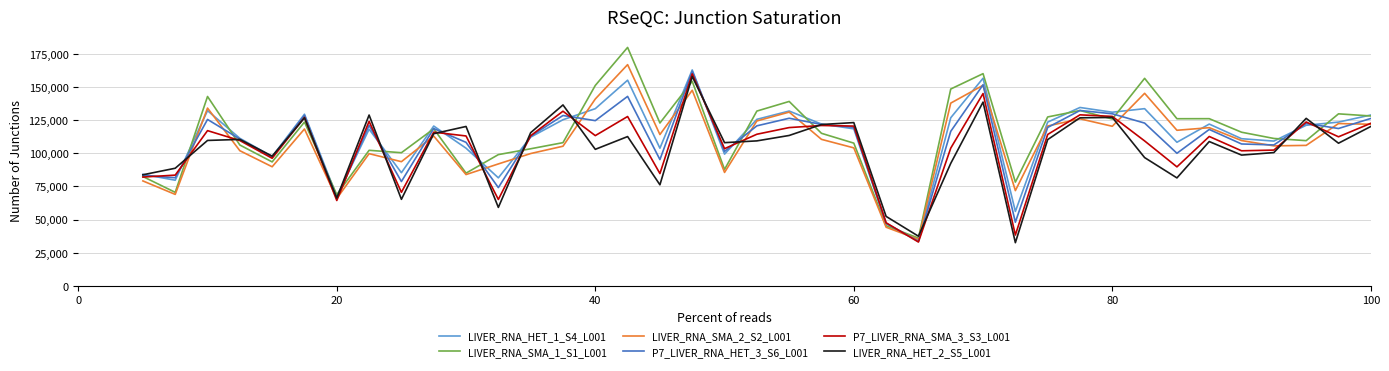

What is the maximum value for P7_LIVER_RNA_HET_3_S6_L001?

162000.0